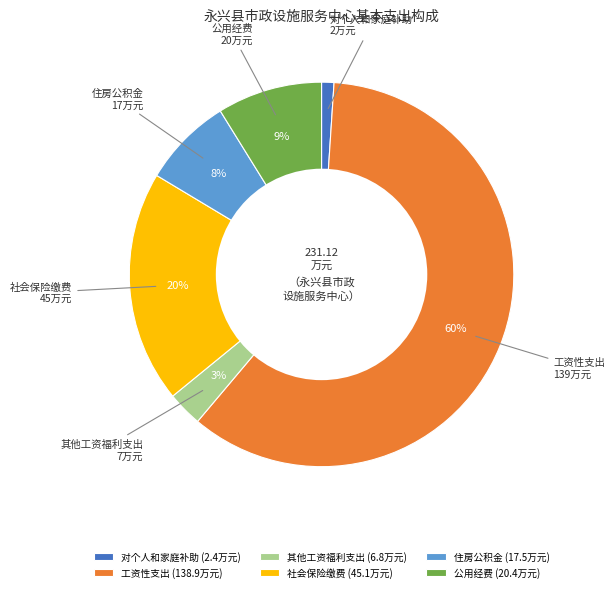

Rank the categories by value from lowest to highest.

对个人和家庭补助, 其他工资福利支出, 住房公积金, 公用经费, 社会保险缴费, 工资性支出